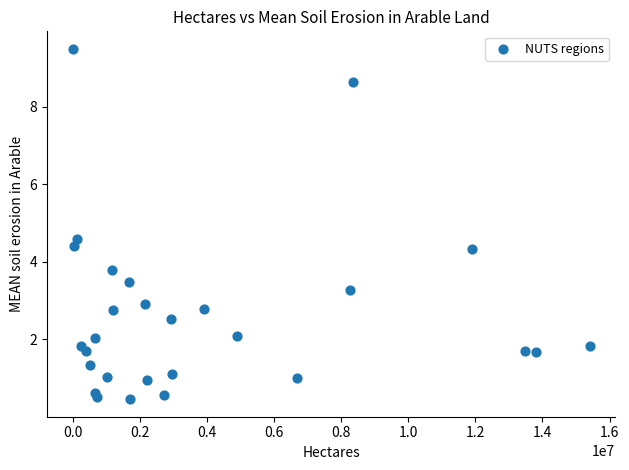

What Y value in the scatter plot is closest to 4?

3.8